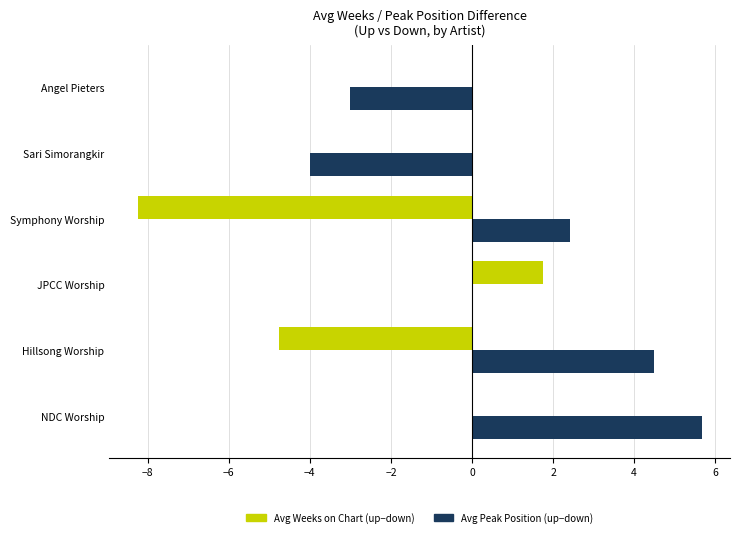

What is the sum of all Avg Weeks on Chart (up−down) values?

-11.2